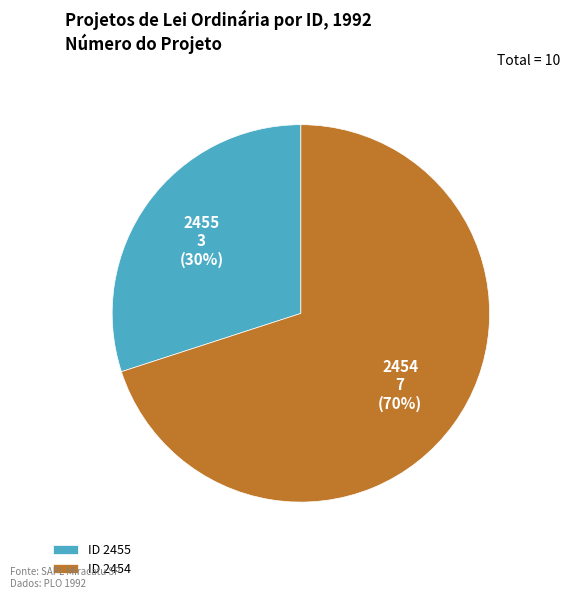

Rank the categories by value from lowest to highest.

ID 2455, ID 2454